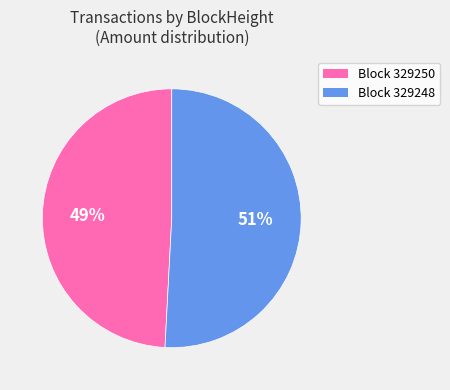

Is there a majority slice in this chart?

Yes